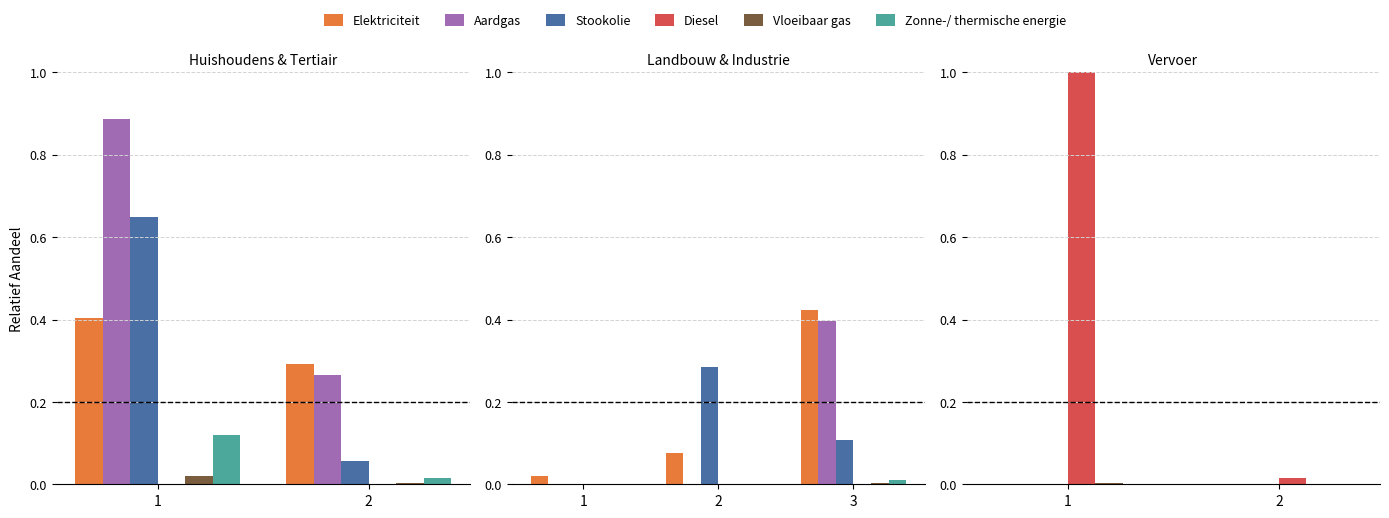

What is the greatest value displayed?

1.0